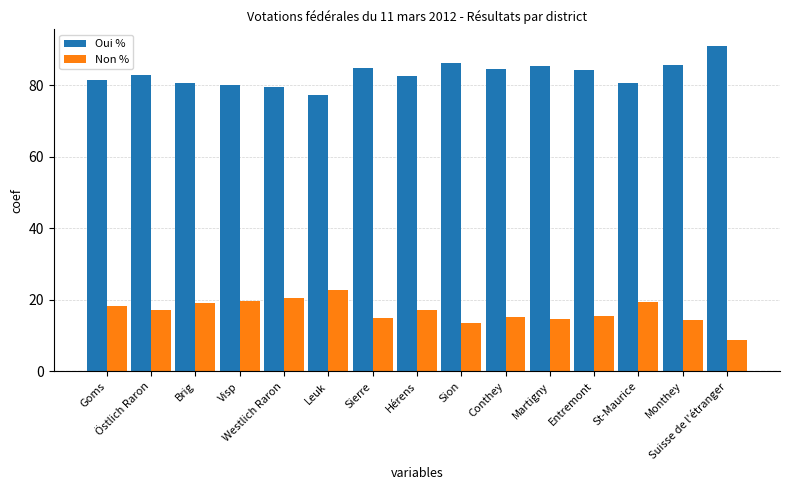

How many categories are shown in the chart?

15